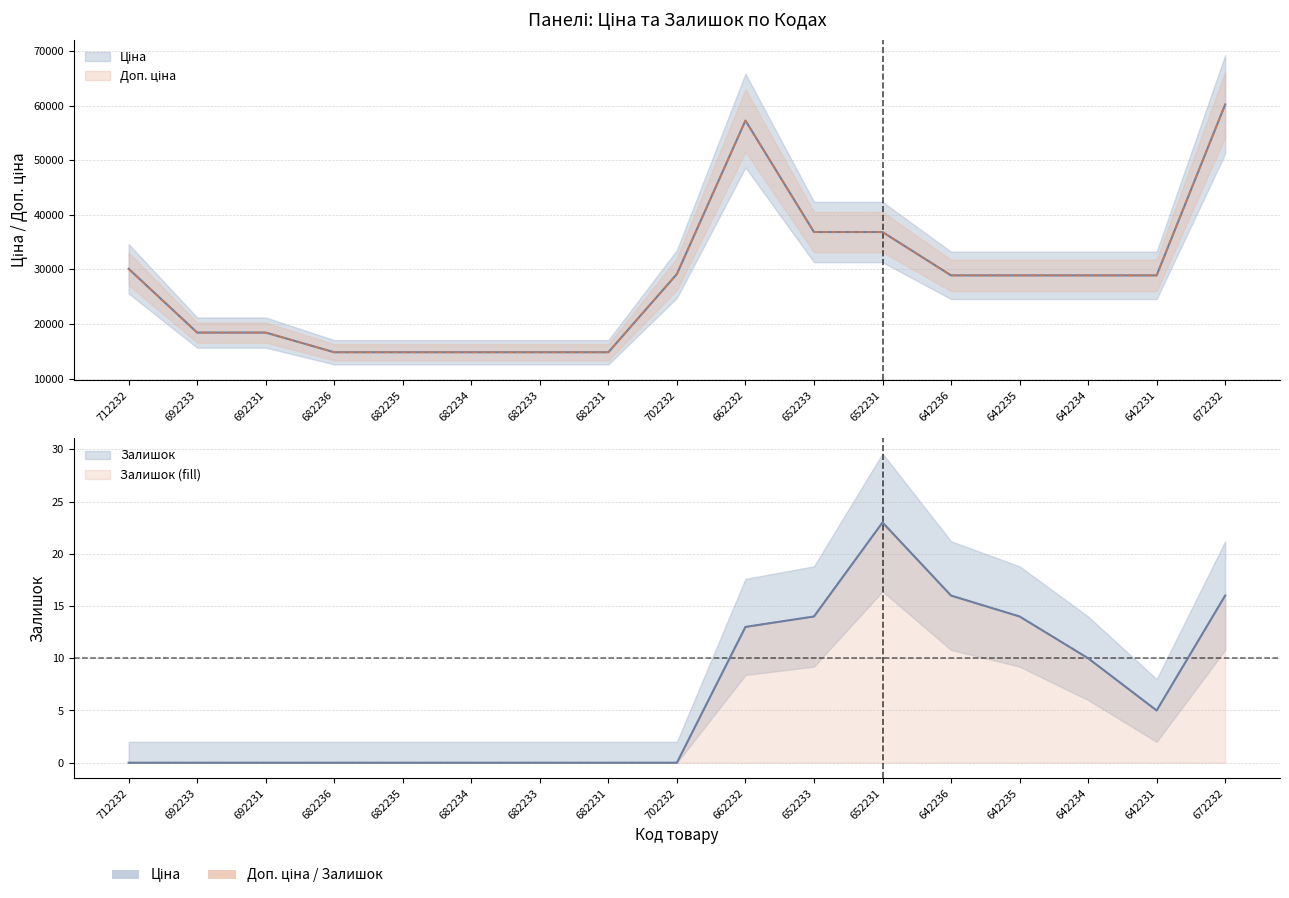

How many data points in Ціна are less than 28901?

7